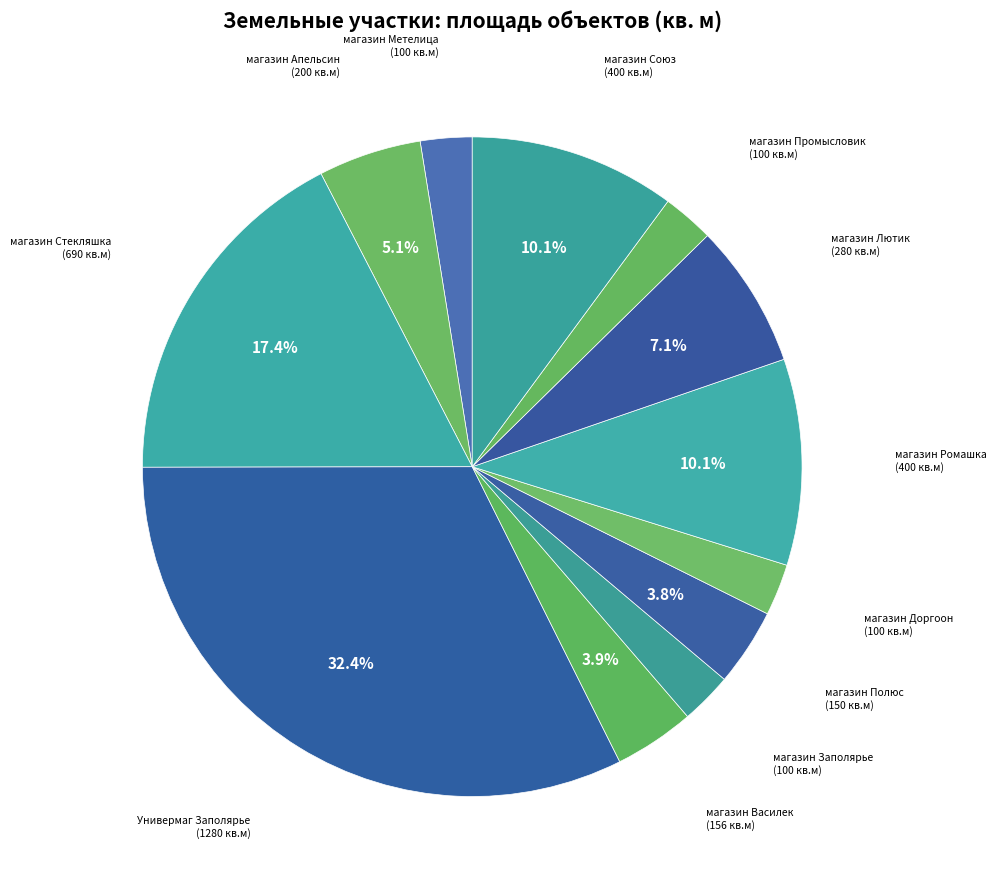

Is the sum of магазин Метелица and магазин Василек greater than half?

No